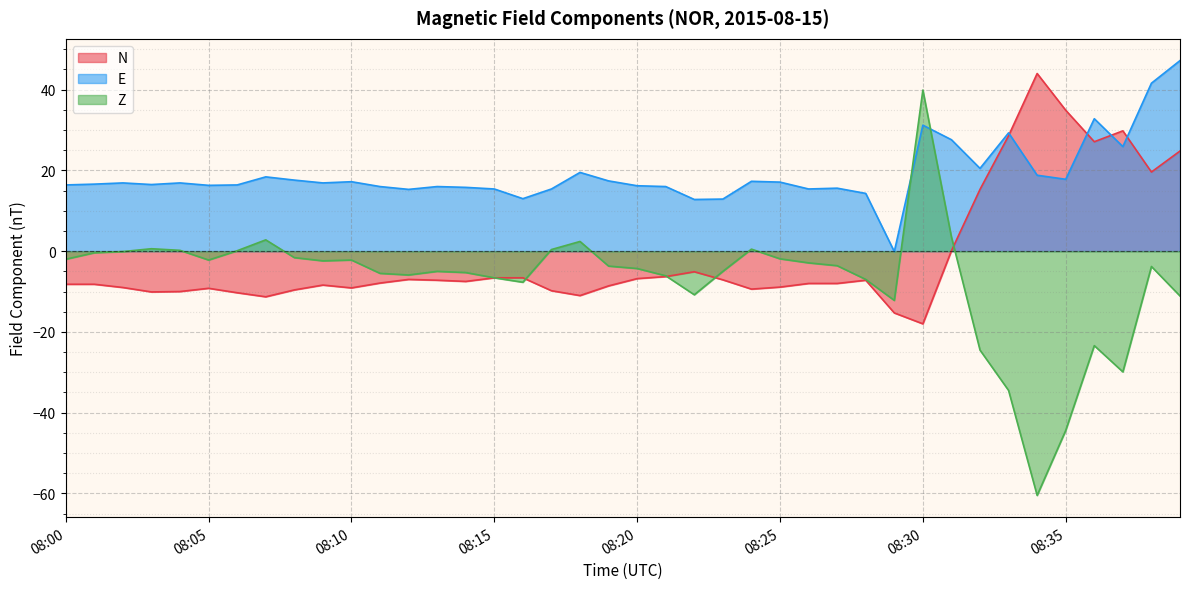

At which label does E reach its minimum?

08:29